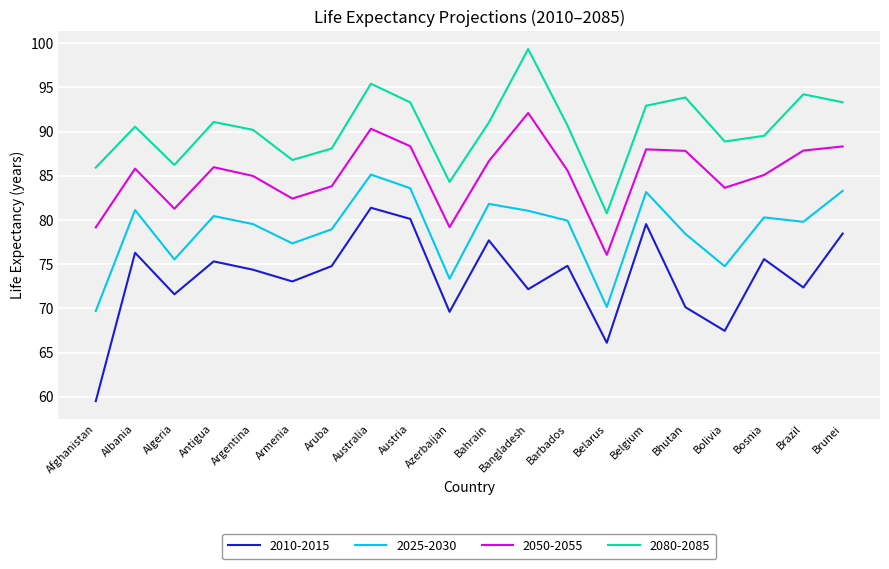

Is it true that 2050-2055 equals 83.8 at Aruba?

True